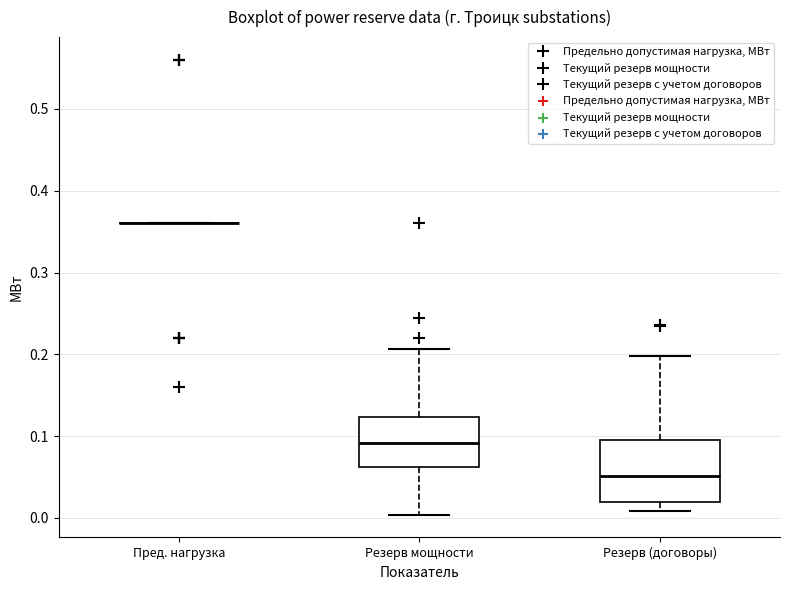

Reading left to right, transcribe this box plot: for each box, give where its median line is, the range the box spans, and where its two whiskers end, as read against the y-axis. The values are not printed on the chart, so give them approximately, as read against the axis.

Пред. нагрузка: box collapsed to a line at 0.36, whiskers 0.36 to 0.36
Резерв мощности: median 0.09, box 0.06 to 0.12, whiskers 0.00 to 0.21
Резерв (договоры): median 0.05, box 0.02 to 0.10, whiskers 0.01 to 0.20